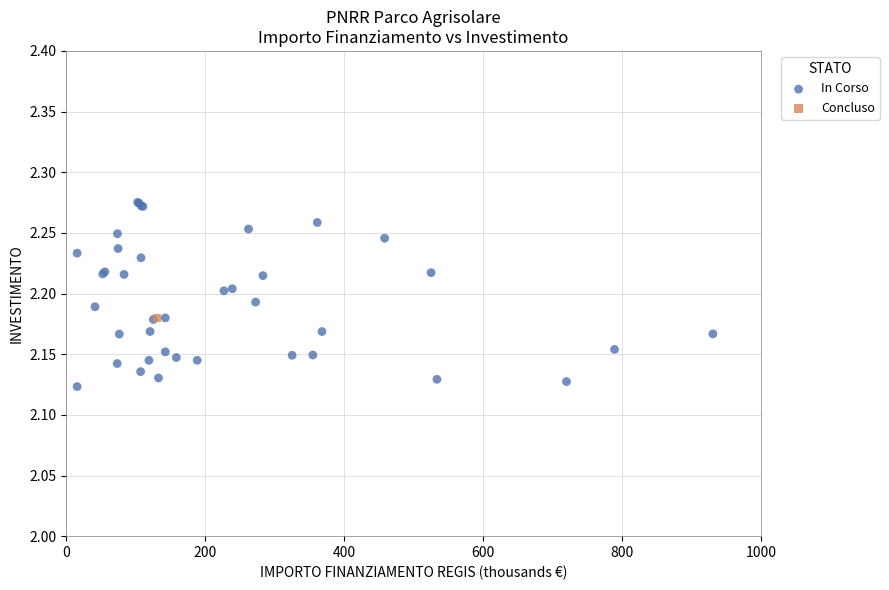

What are all the series names shown in the legend?

In Corso, Concluso